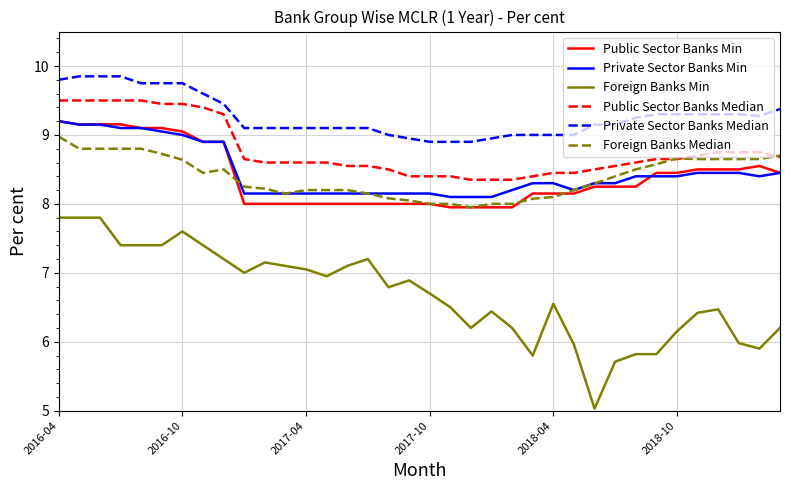

True or false: Foreign Banks Min and Public Sector Banks Min intersect in this chart.

False